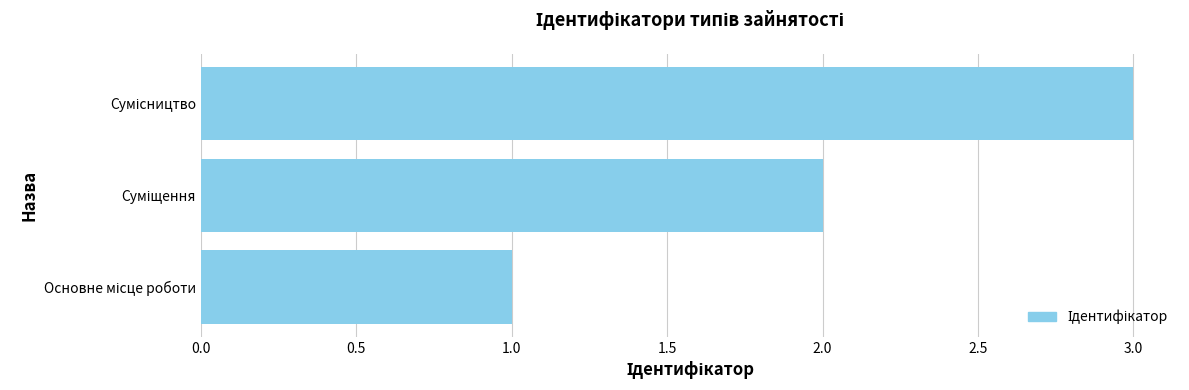

What is the maximum value shown in the chart?

3